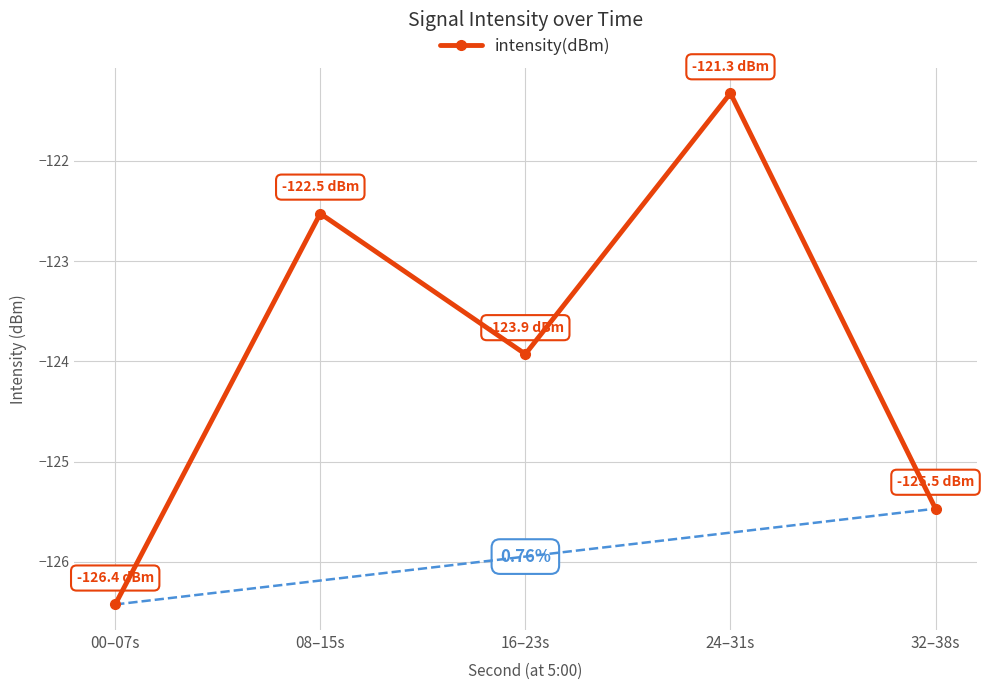

How many points are lower than both their immediate neighbors (excluding endpoints)?

1